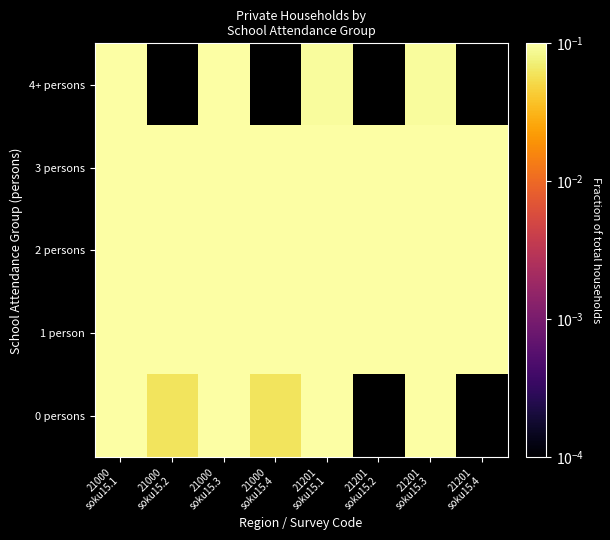

What is the total value across all series at 21000
soku15.3?

1.0